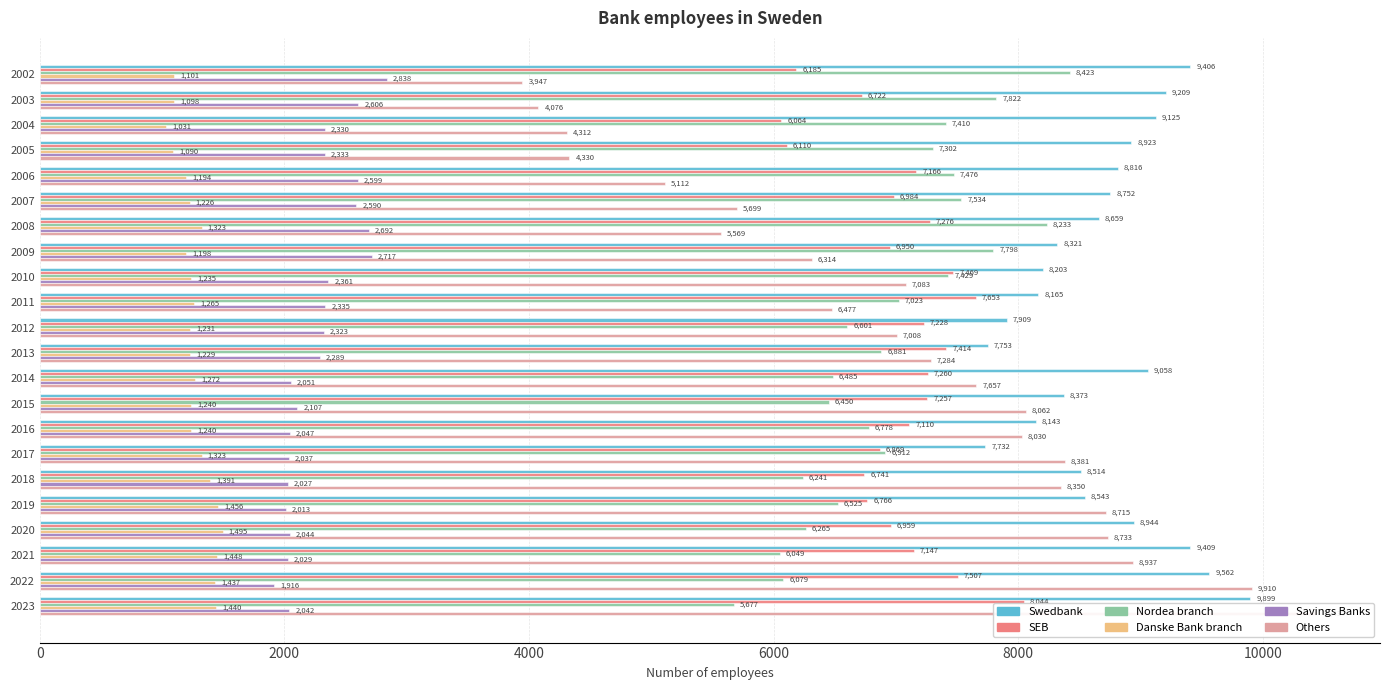

What is the sum of all Nordea branch values?

153393